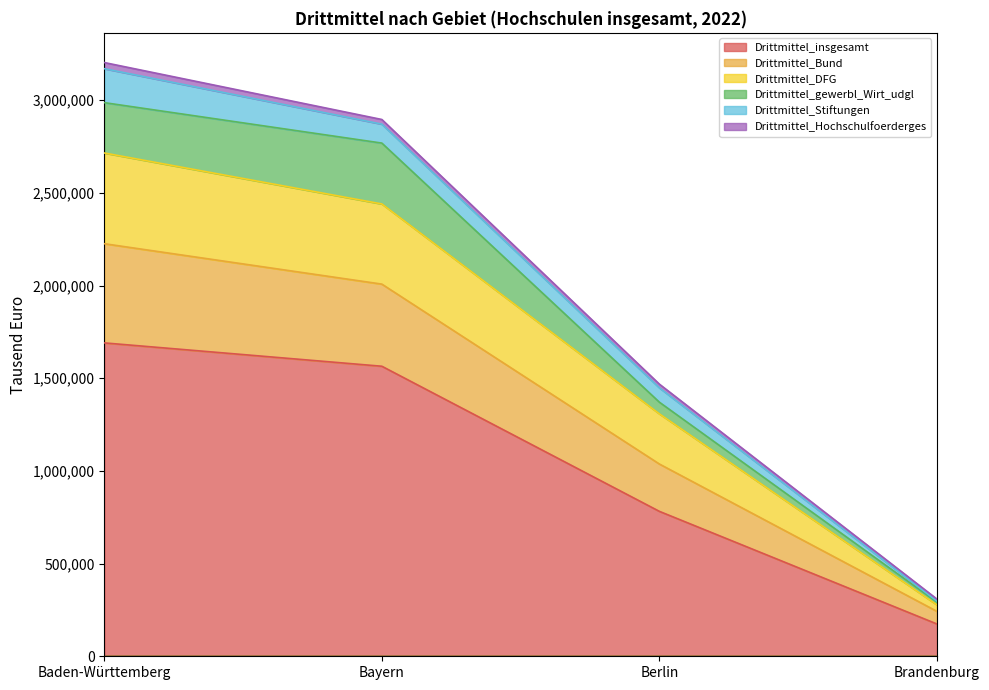

True or false: Drittmittel_Bund has more than 0 interior local peaks.

False